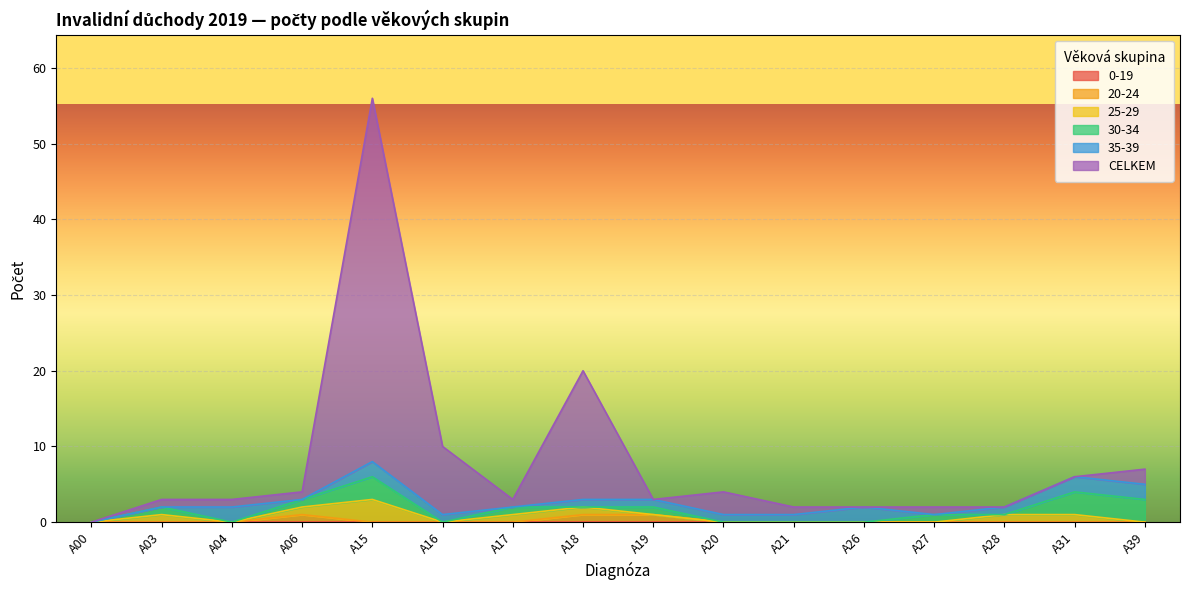

Which series has the largest total across all categories?

CELKEM